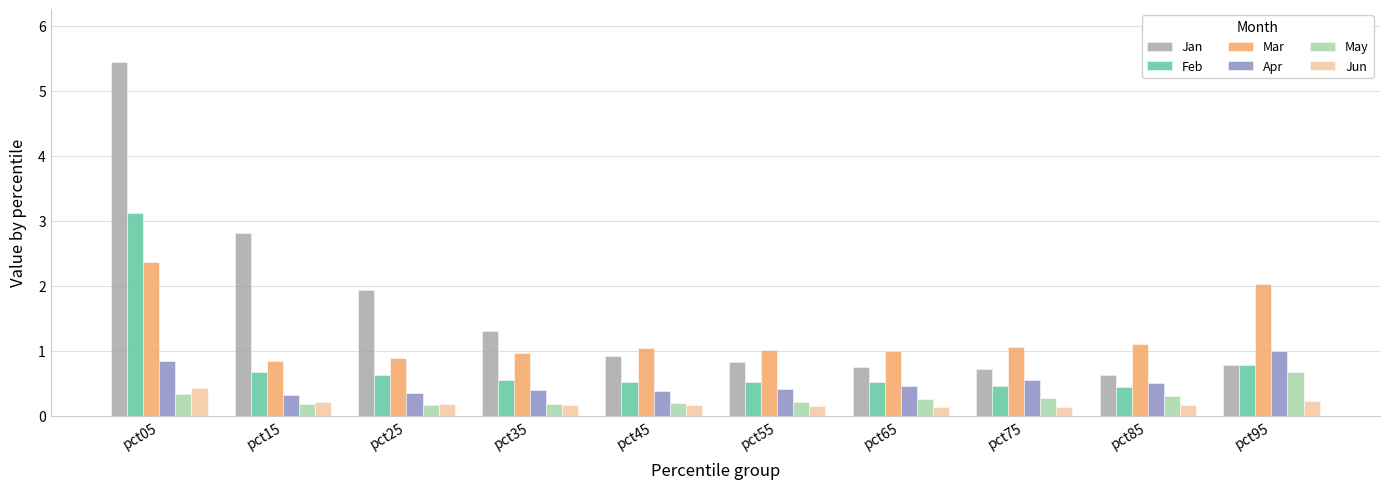

What is the difference between the highest and lowest values at pct45?

0.9